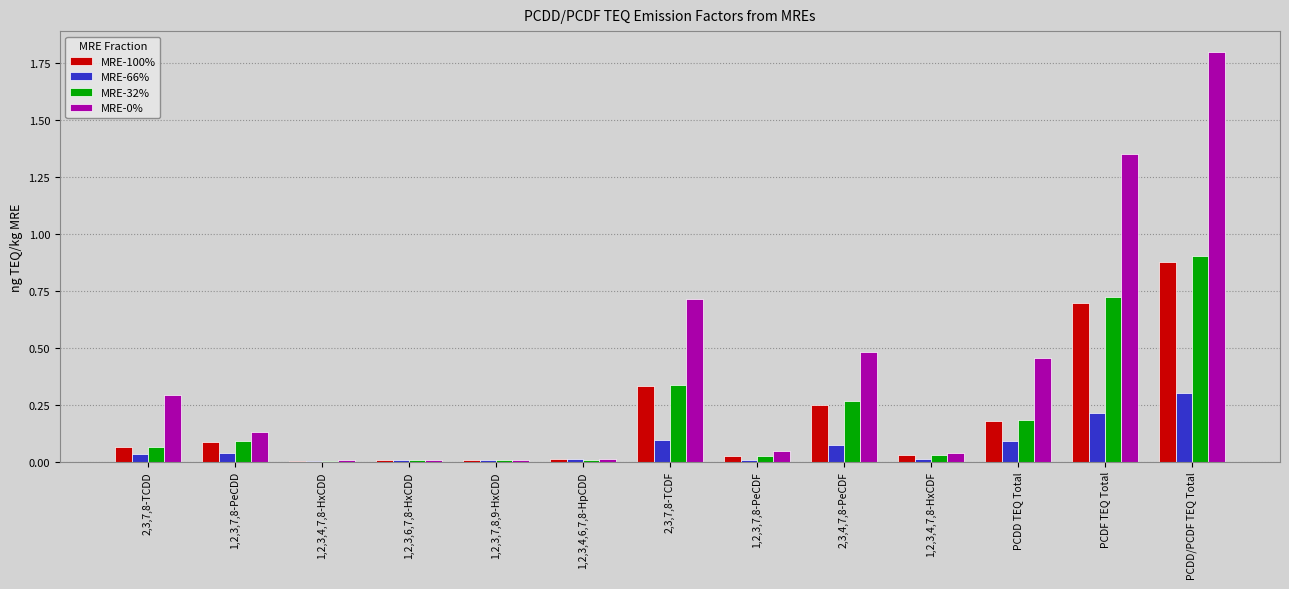

The MRE-0% series shows 0.7 at PCDD TEQ Total. True or false?

False